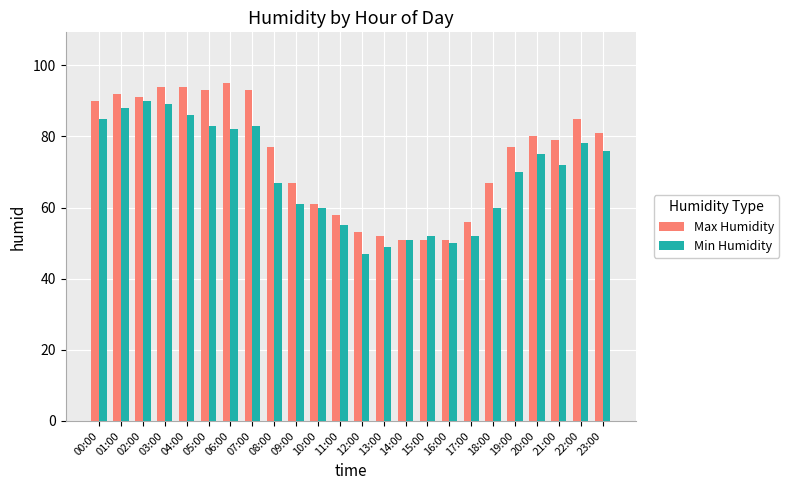

How many groups of bars are there?

24